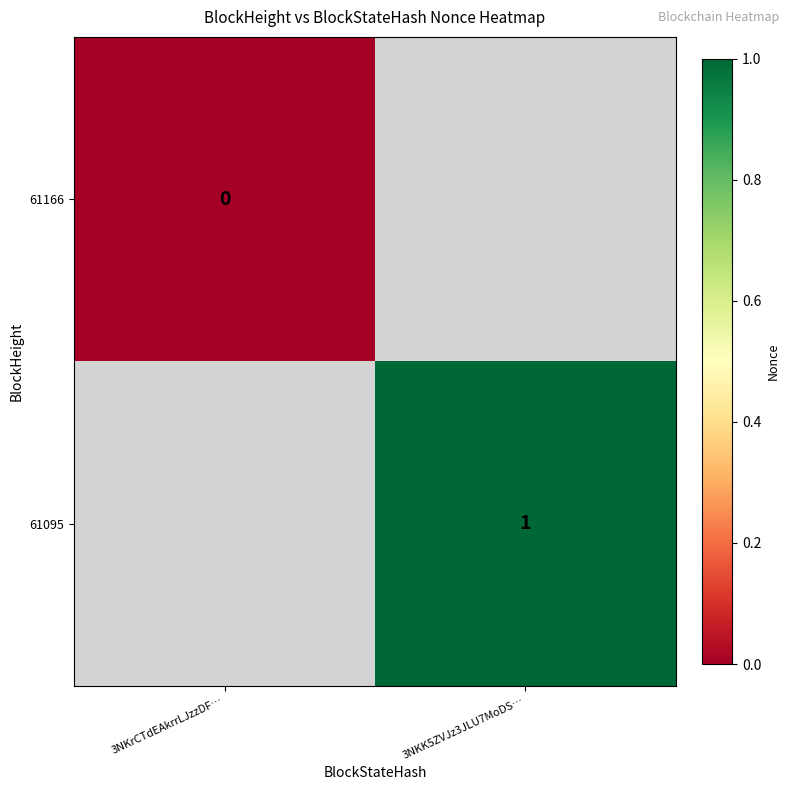

True or false: 61095 has a value of 1 at 3NKK5ZVJz3JLU7MoDS….

True